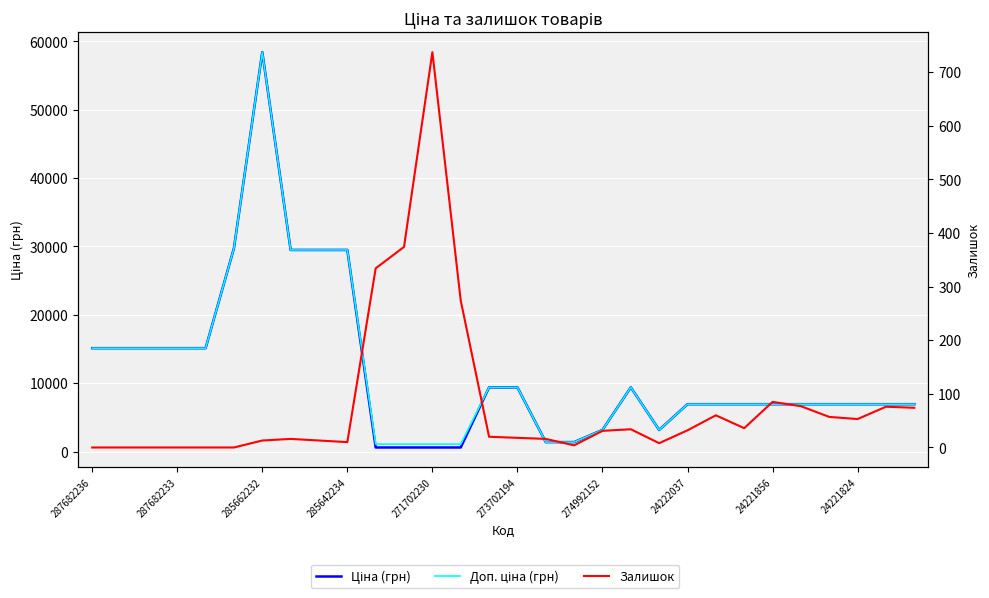

Count the number of categories in the chart.

30